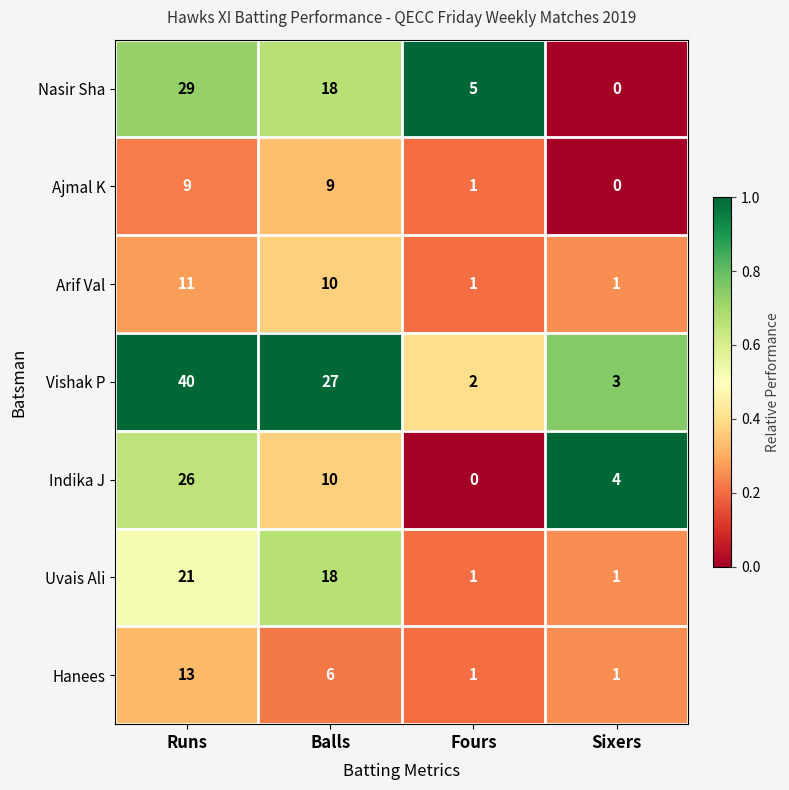

The value of Nasir Sha at Sixers is 13. True or false?

False